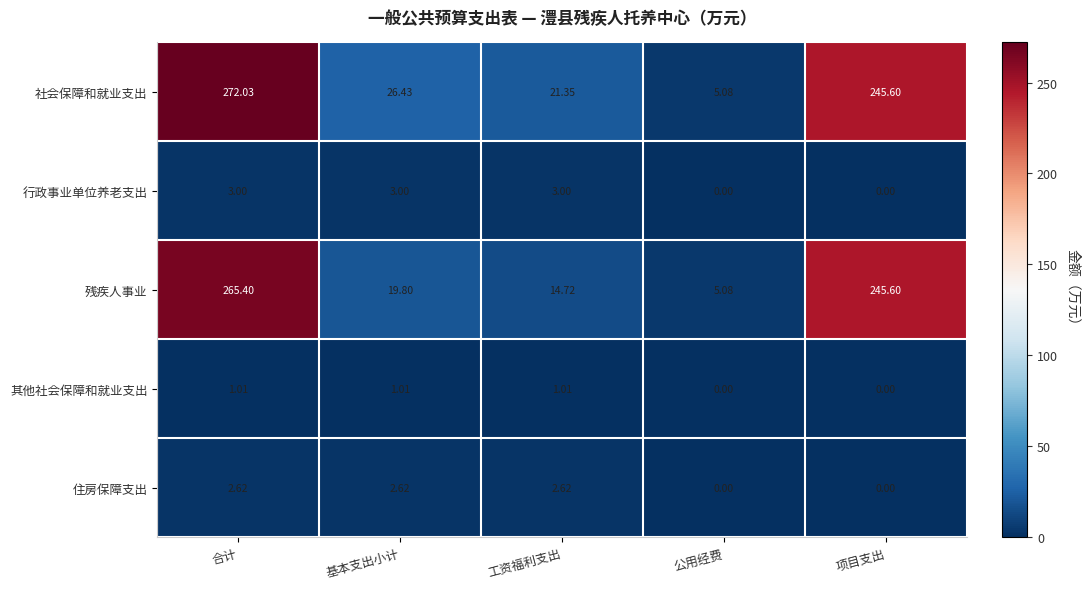

At 基本支出小计, list the series in order from smallest to largest.

其他社会保障和就业支出, 住房保障支出, 行政事业单位养老支出, 残疾人事业, 社会保障和就业支出